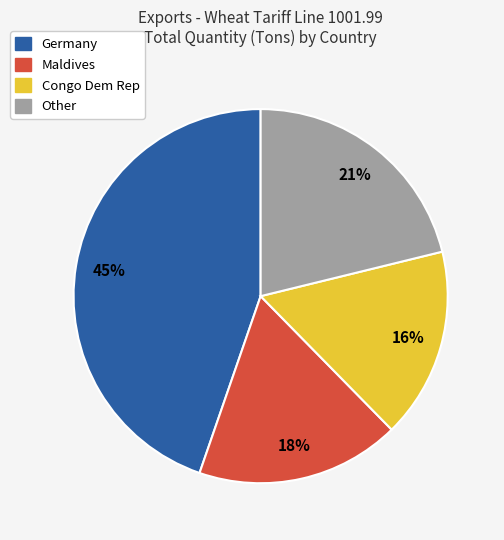

Does any single category account for the majority?

No